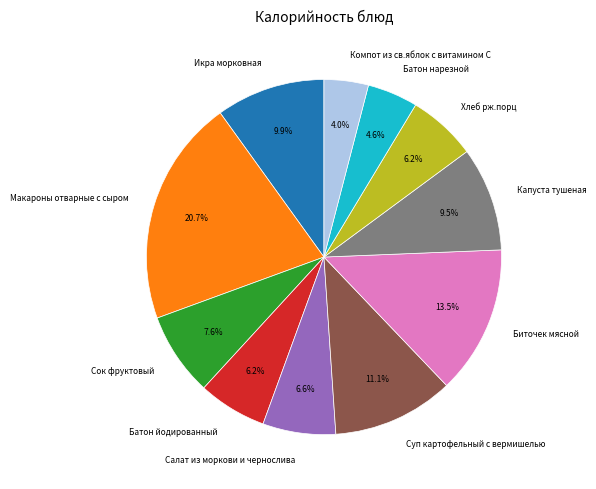

What percentage do Икра морковная and Суп картофельный с вермишелью together represent?

21.0%